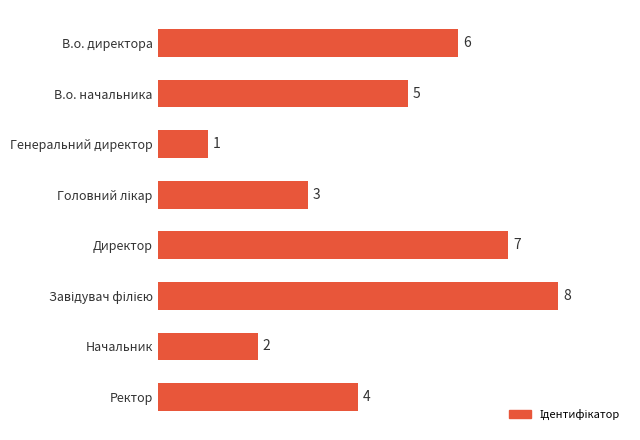

Reading top to bottom, transcribe all the data shown in this chart.

6	5	1	3	7	8	2	4